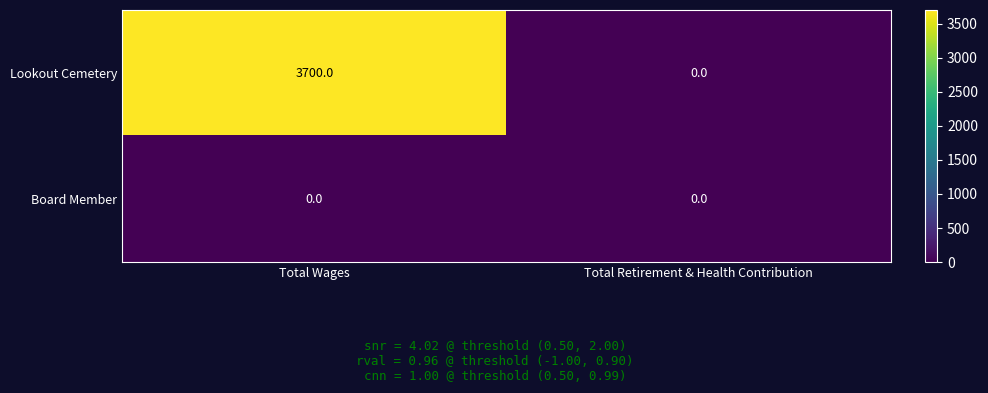

Which series has the widest spread of values?

Lookout Cemetery